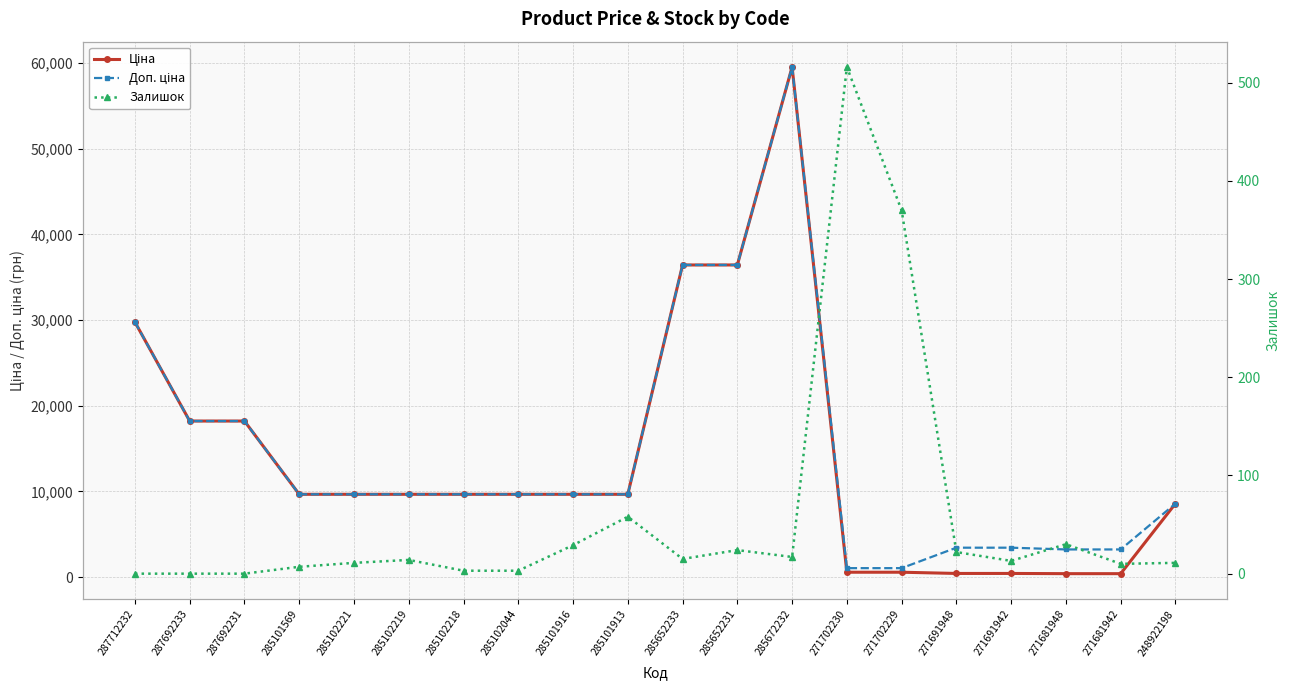

True or false: Залишок and Доп. ціна cross at least once.

False